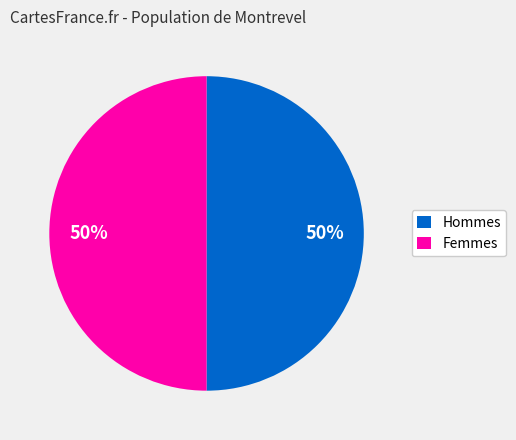

Approximately how many times larger is the value at Femmes compared to Hommes?

1.0